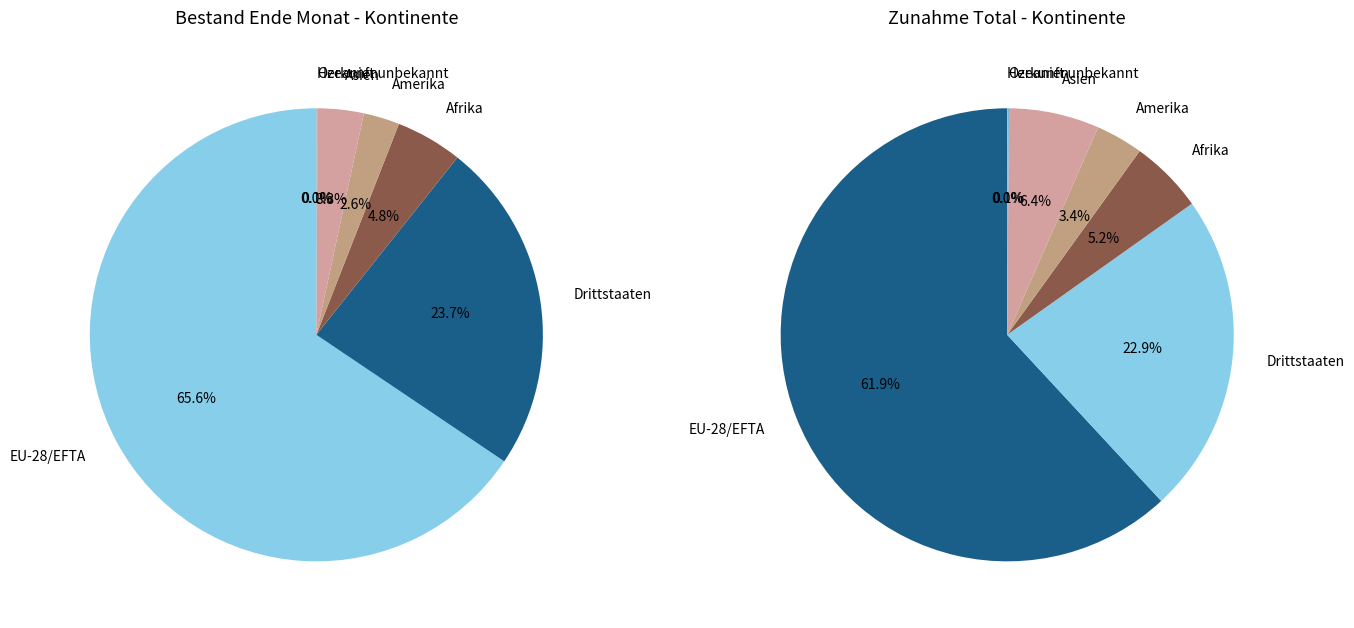

What portion of the pie excludes Ozeanien?

99.9%